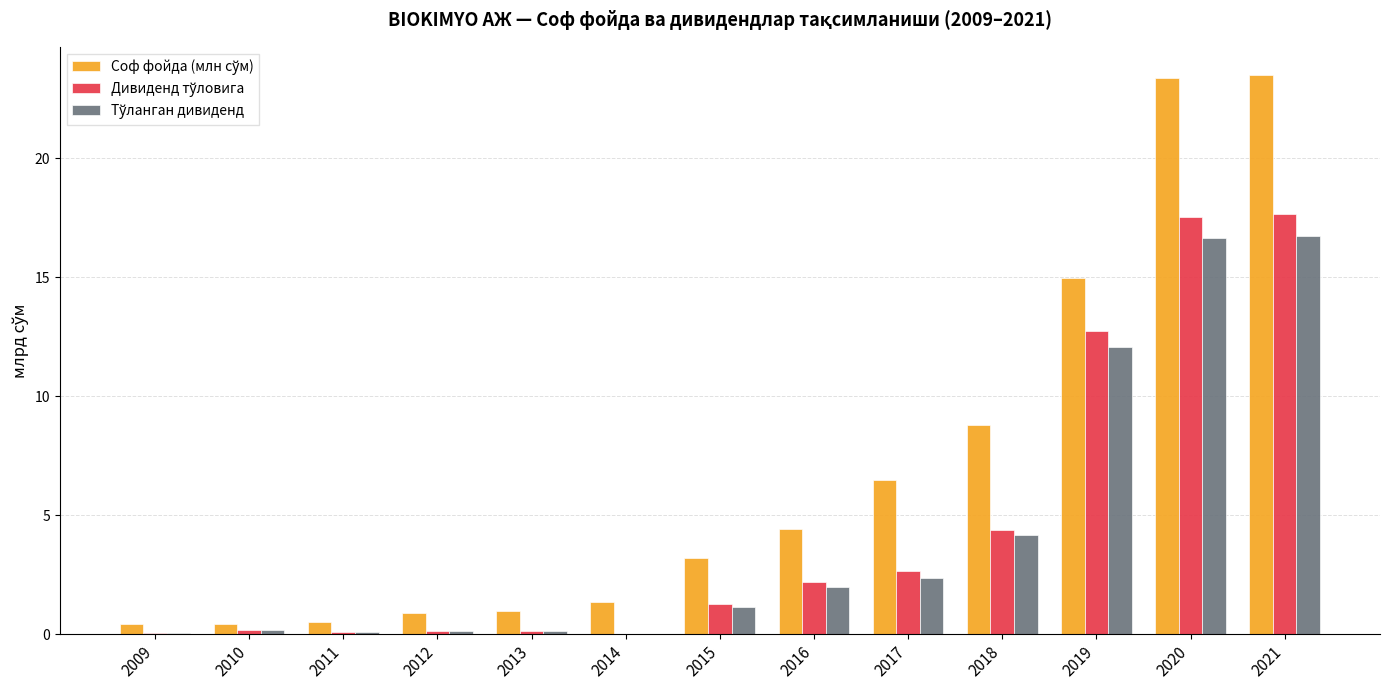

Between 2010 and 2016, which series saw the biggest shift?

Соф фойда (млн сўм)